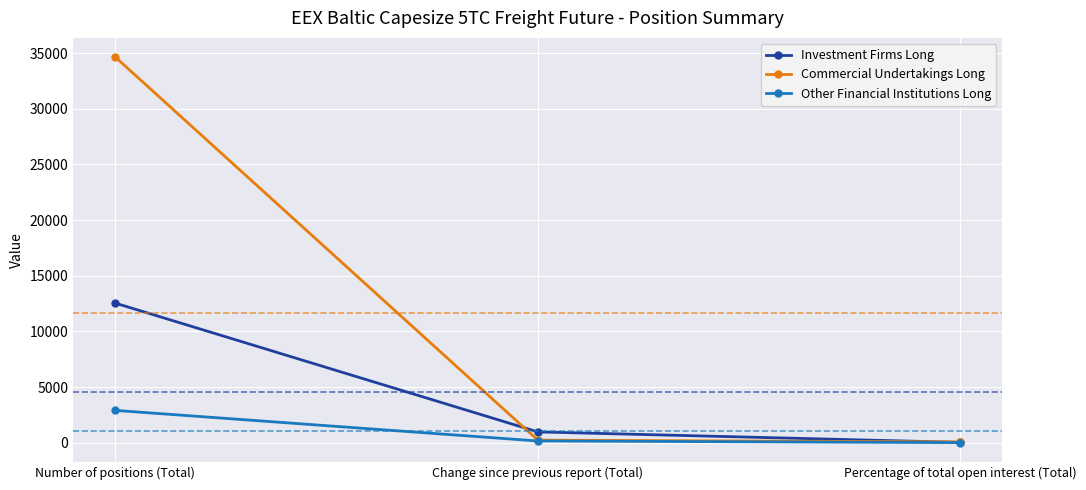

Which series has the widest spread of values?

Commercial Undertakings Long